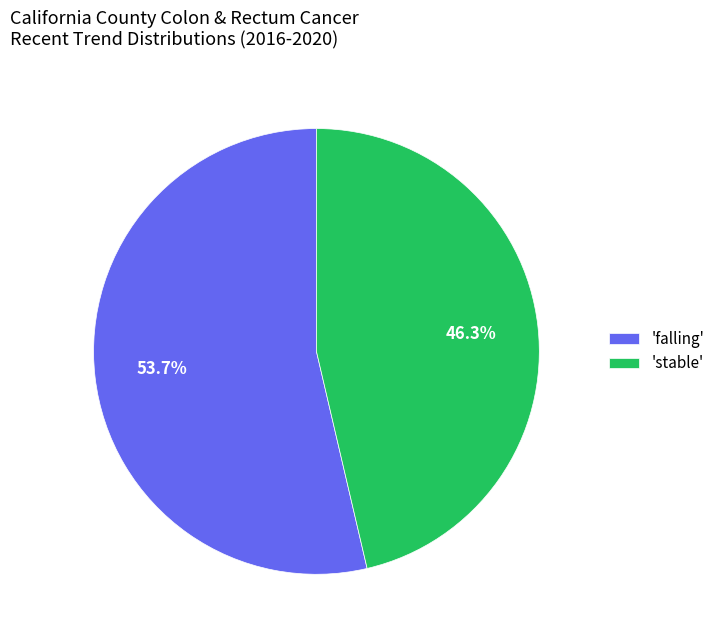

Rank the categories by value from lowest to highest.

'stable', 'falling'